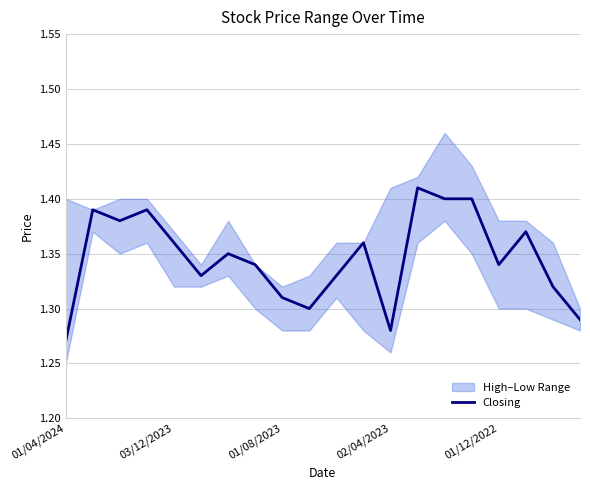

What is the approximate value at 13?

1.4